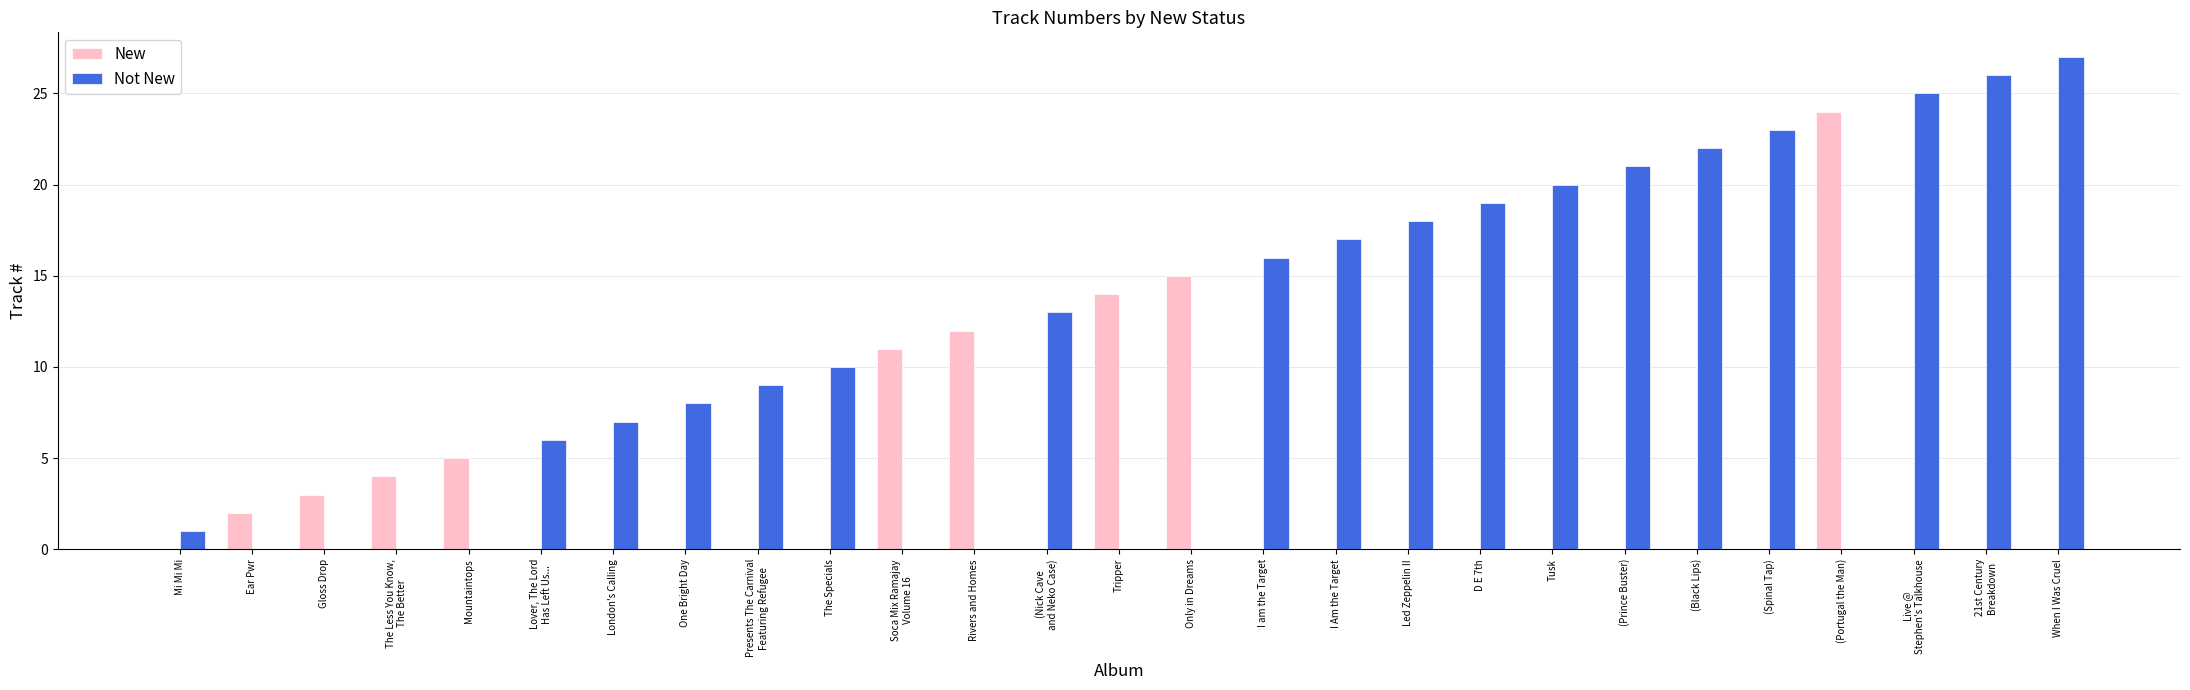

What is the sum of all Not New values?

288